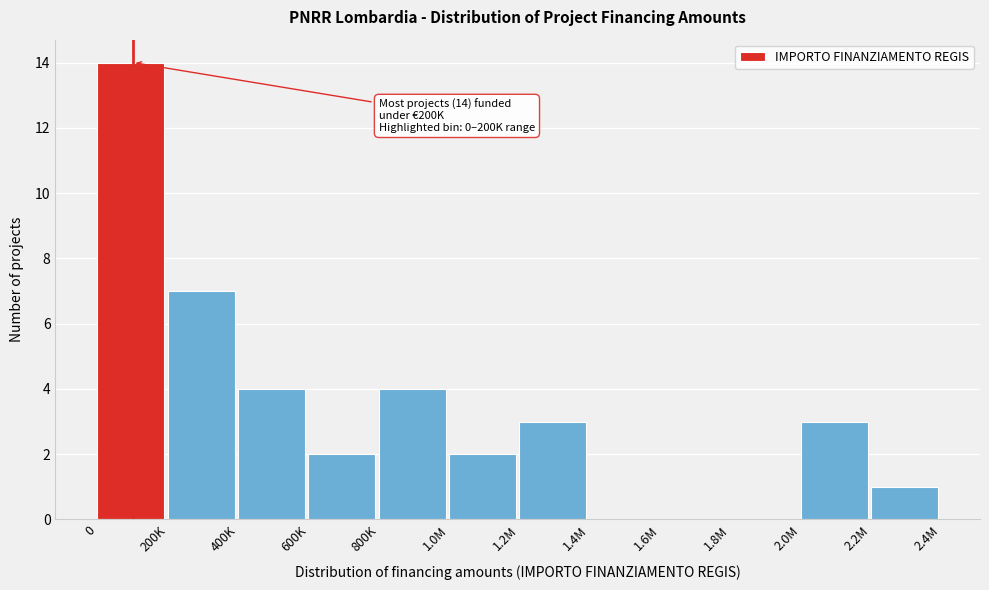

Reading right to left, transcribe all the data shown in this chart.

2.2M=1	2.0M=3	1.8M=0	1.6M=0	1.4M=0	1.2M=3	1.0M=2	800K=4	600K=2	400K=4	200K=7	0=14